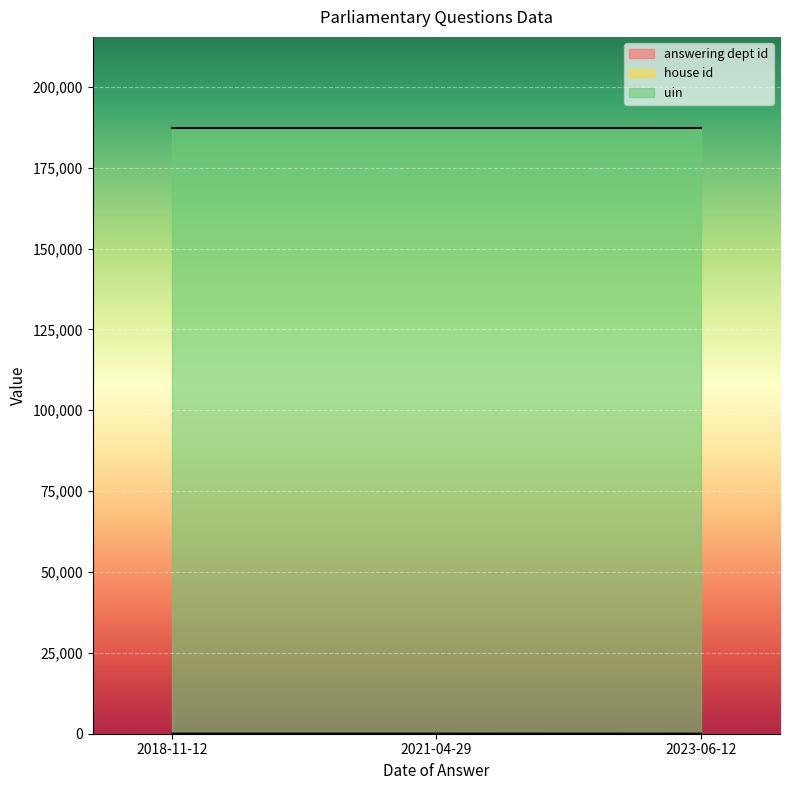

Reading left to right, what are all the values shown in this chart?

answering dept id: 2023-06-12=1	2021-04-29=17	2018-11-12=16
house id: 2023-06-12=1	2021-04-29=1	2018-11-12=1
uin: 2023-06-12=187330	2021-04-29=187330	2018-11-12=187330